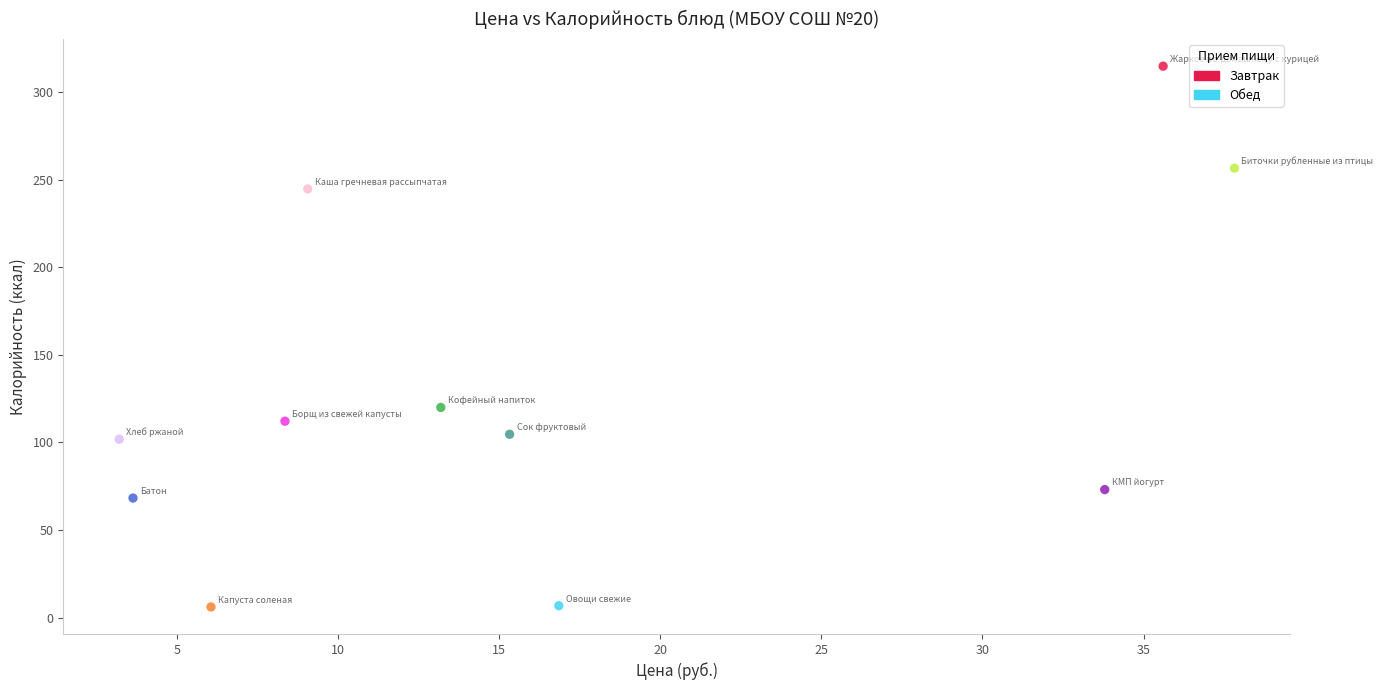

Which series has the largest Y range (max minus min)?

Завтрак